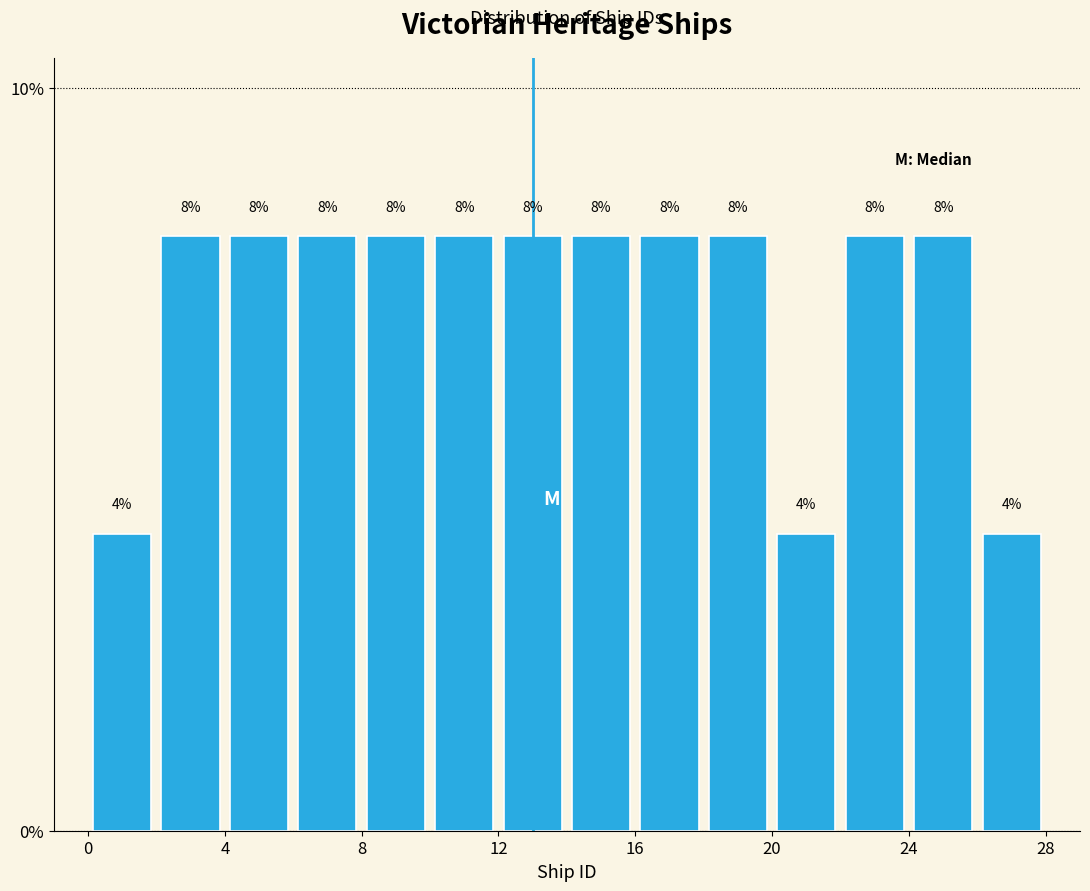

Reading left to right, transcribe this chart: for each bar, give the range it covers on the x-axis and its height.

0 to 2: 4
2 to 4: 8
4 to 6: 8
6 to 8: 8
8 to 10: 8
10 to 12: 8
12 to 14: 8
14 to 16: 8
16 to 18: 8
18 to 20: 8
20 to 22: 4
22 to 24: 8
24 to 26: 8
26 to 28: 4